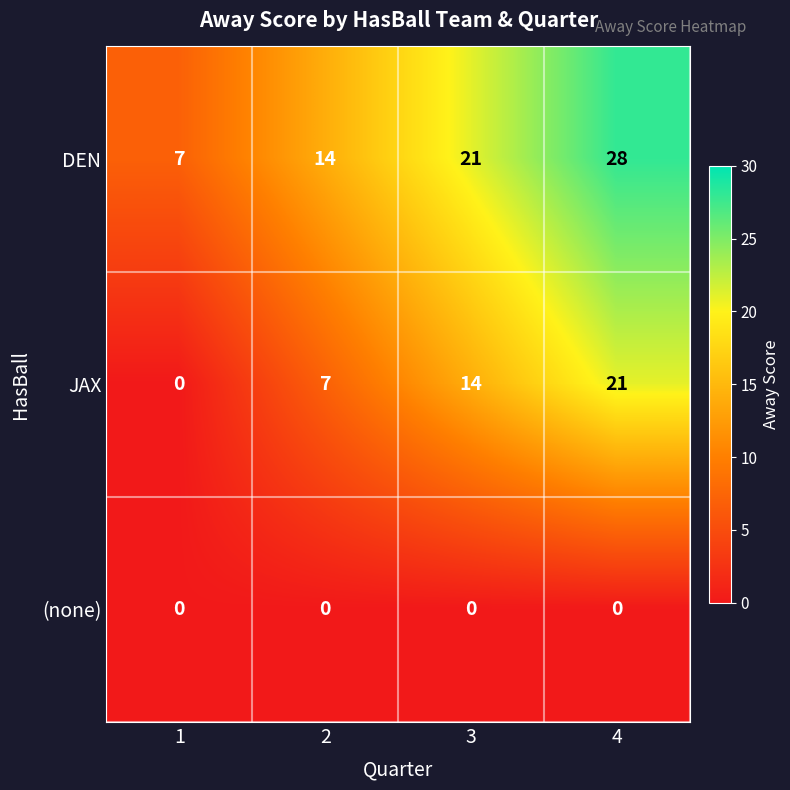

How many series are shown in this chart?

3